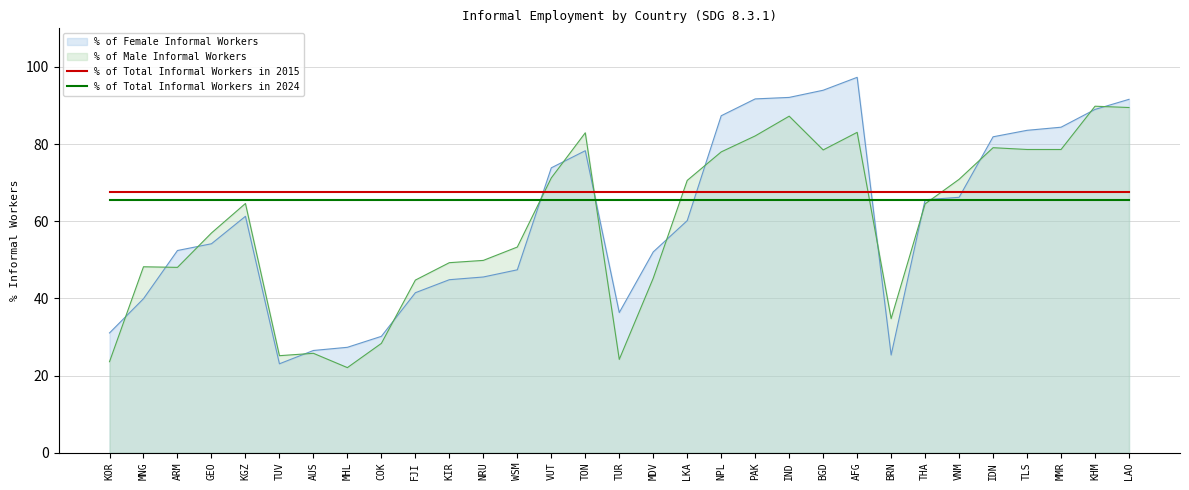

True or false: % of Total Informal Workers in 2015 and % of Total Informal Workers in 2024 cross at least once.

False